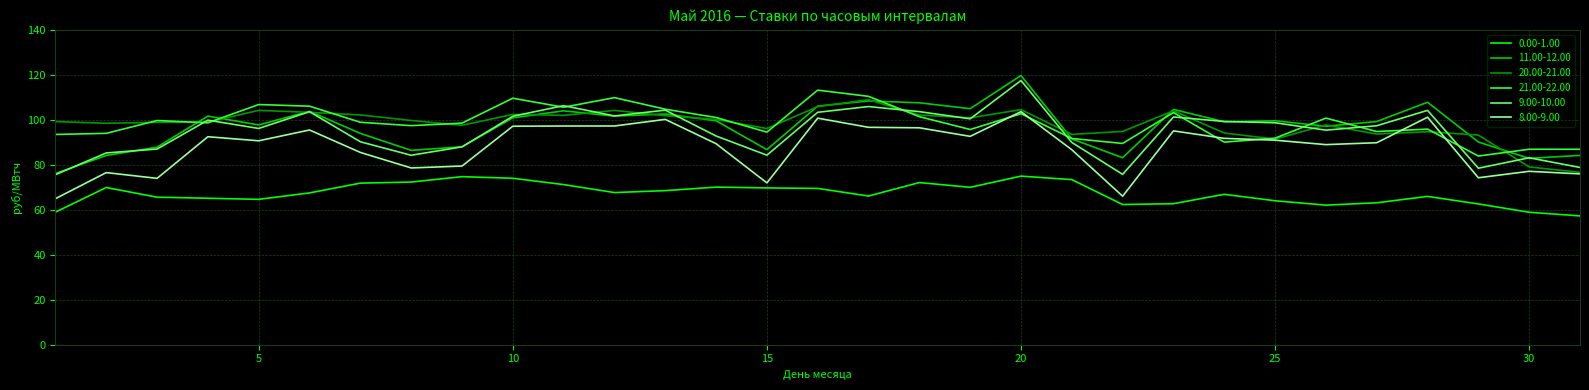

What is the greatest value displayed?

119.7